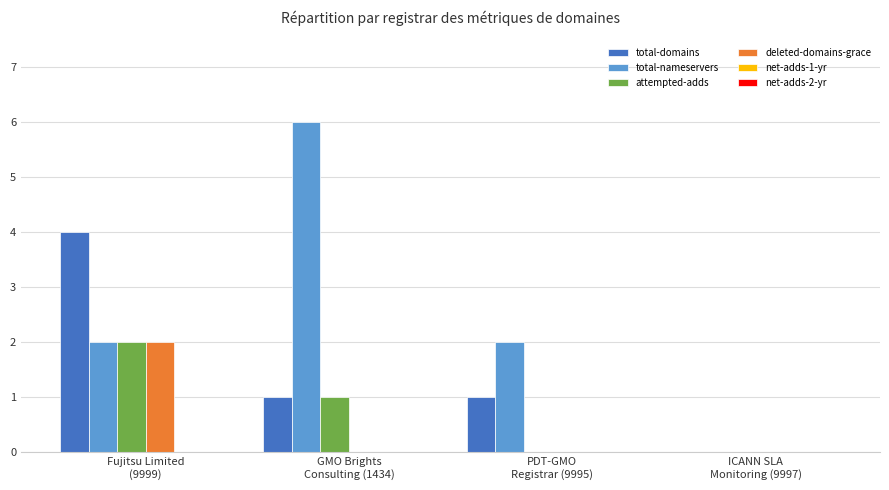

The total-nameservers series shows 2 at PDT-GMO
Registrar (9995). True or false?

True